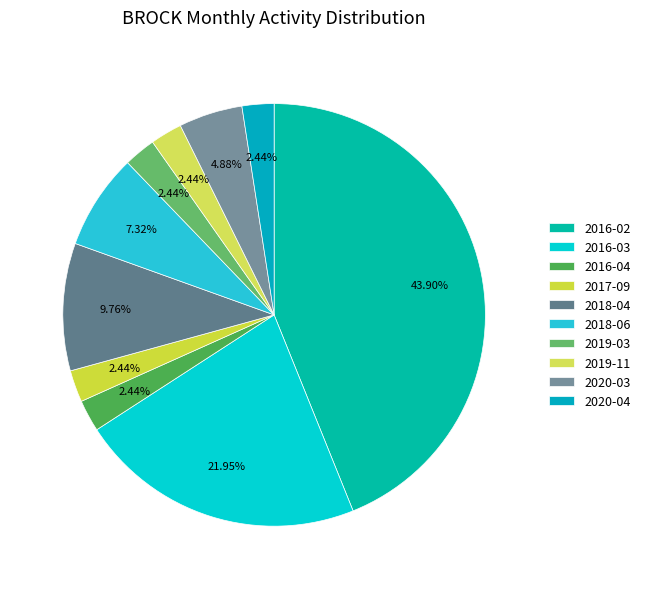

To the nearest percent, what percentage of the pie is 2018-06?

7%